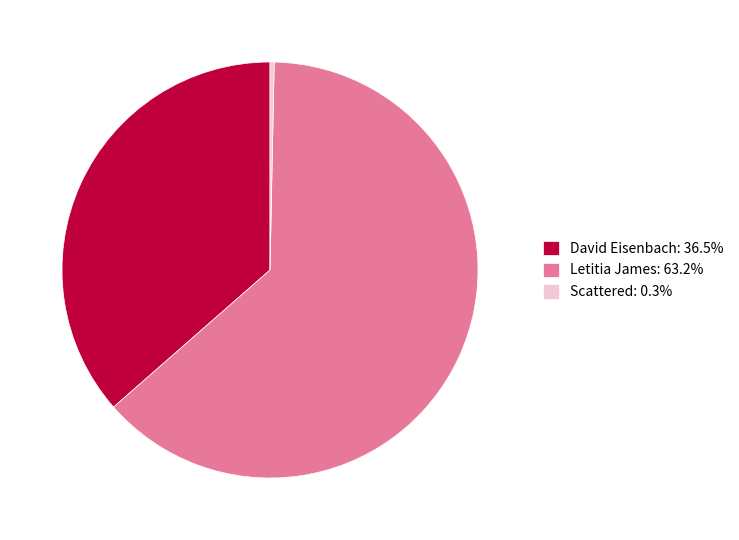

Does any single category account for the majority?

Yes